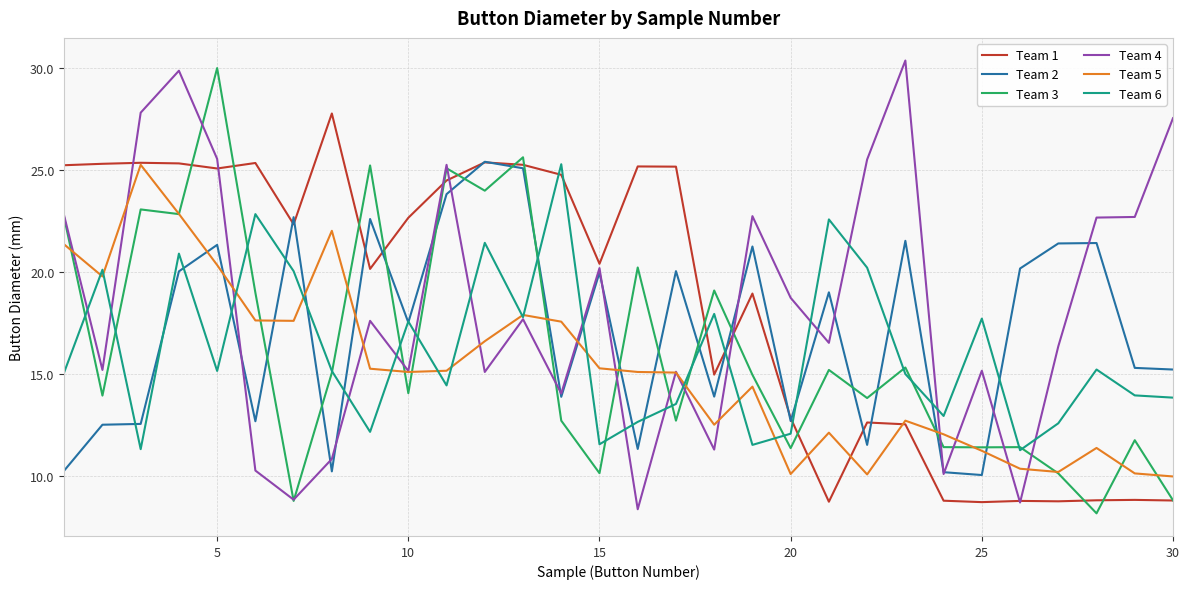

Is this an area chart (filled region under the line)?

No